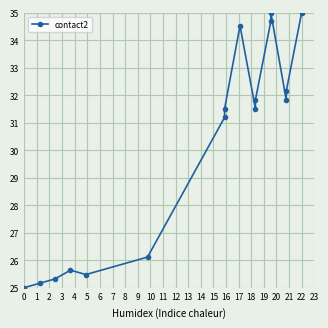

Count the number of data series in this chart.

1